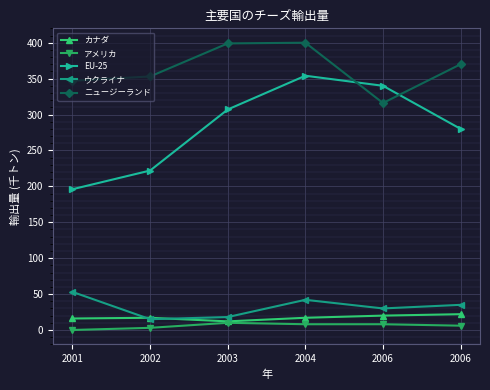

What is the sum of the EU-25 values at 2001 and 2006?

536